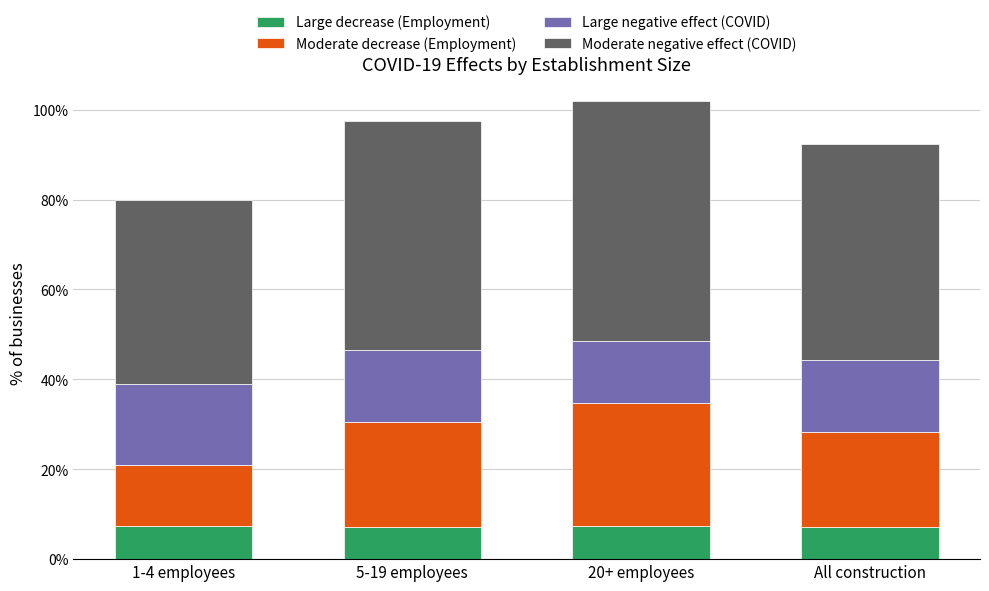

Does the chart contain stacked bars?

Yes